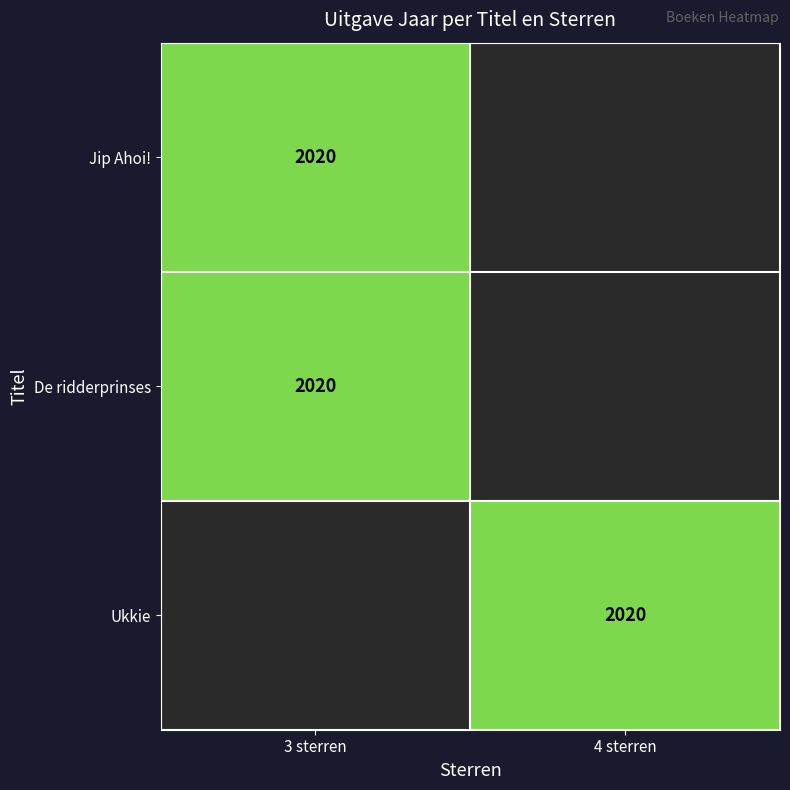

The Ukkie series shows 1107 at 4 sterren. True or false?

False